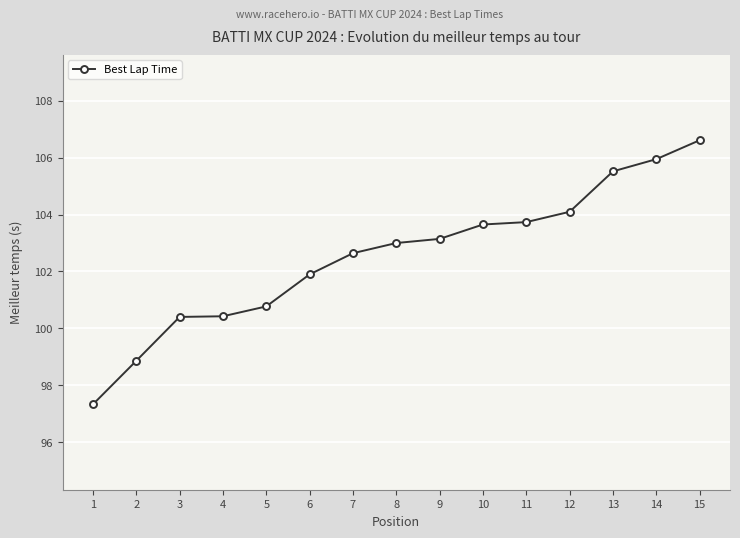

What is the difference between the values at 10 and 3?

3.2